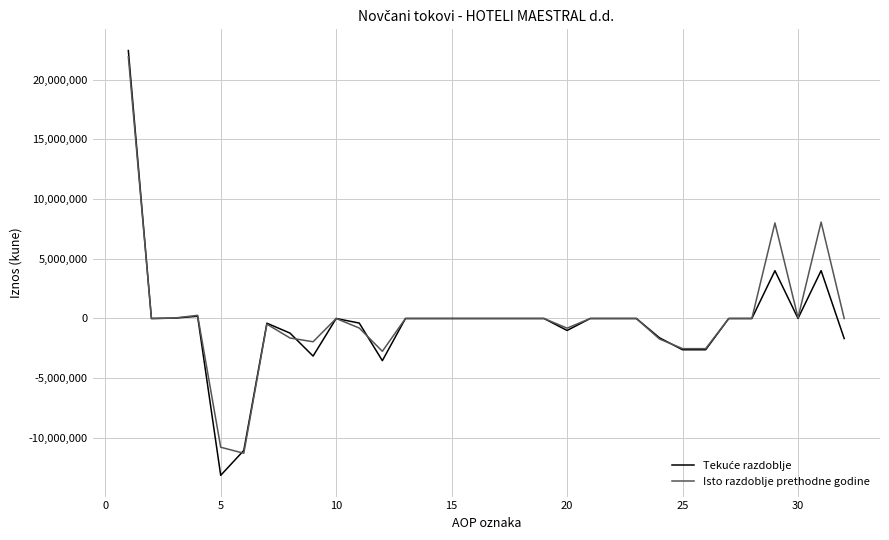

What is the maximum value shown in the chart?

22431682